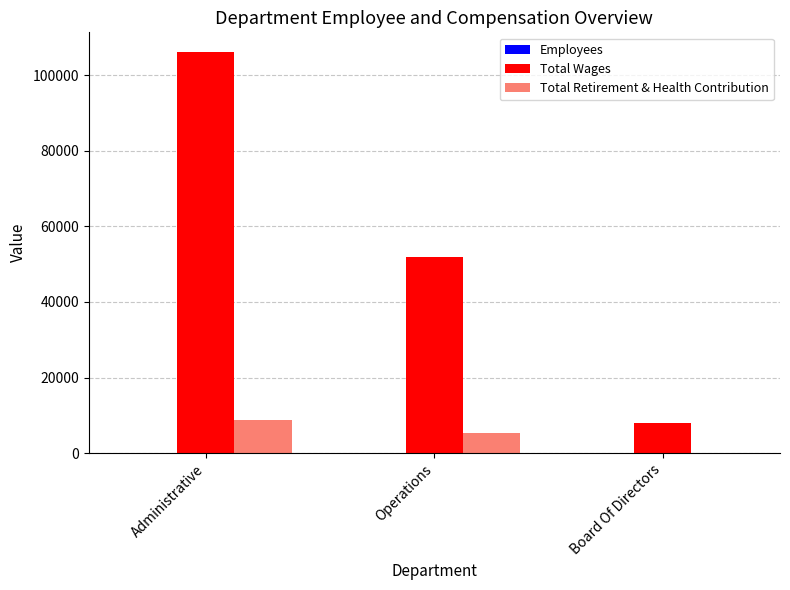

Where is Total Retirement & Health Contribution nearest to the value 4367?

Operations